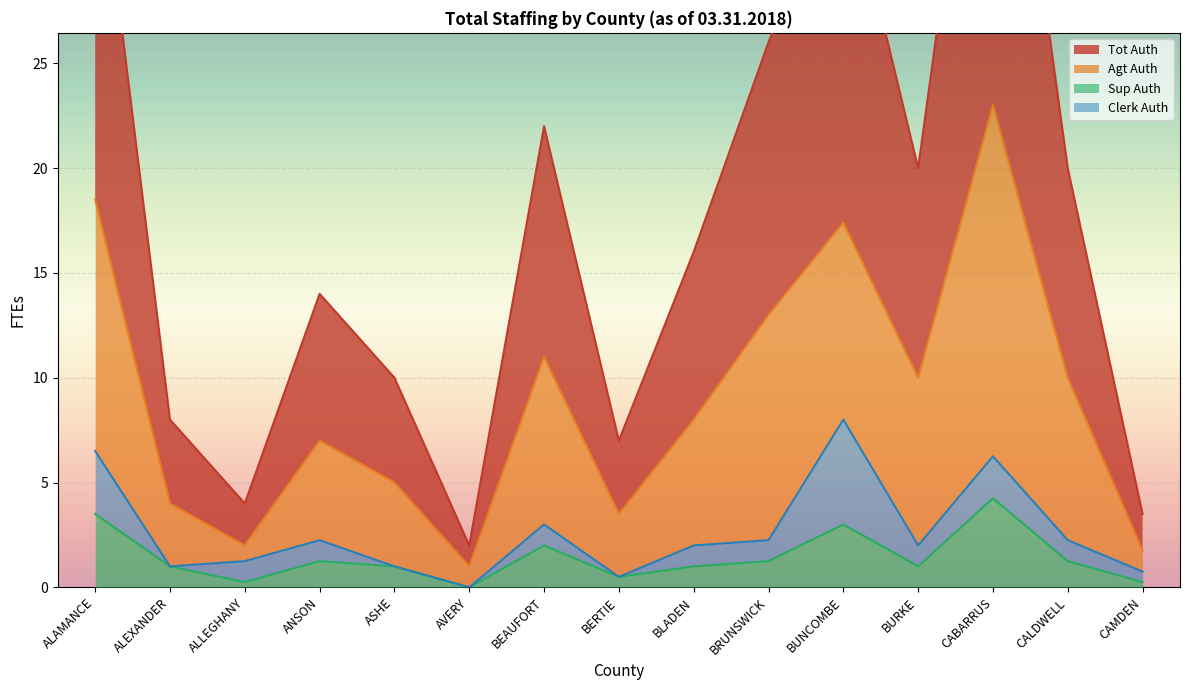

The value of Tot Auth at BEAUFORT is 22.0. True or false?

True